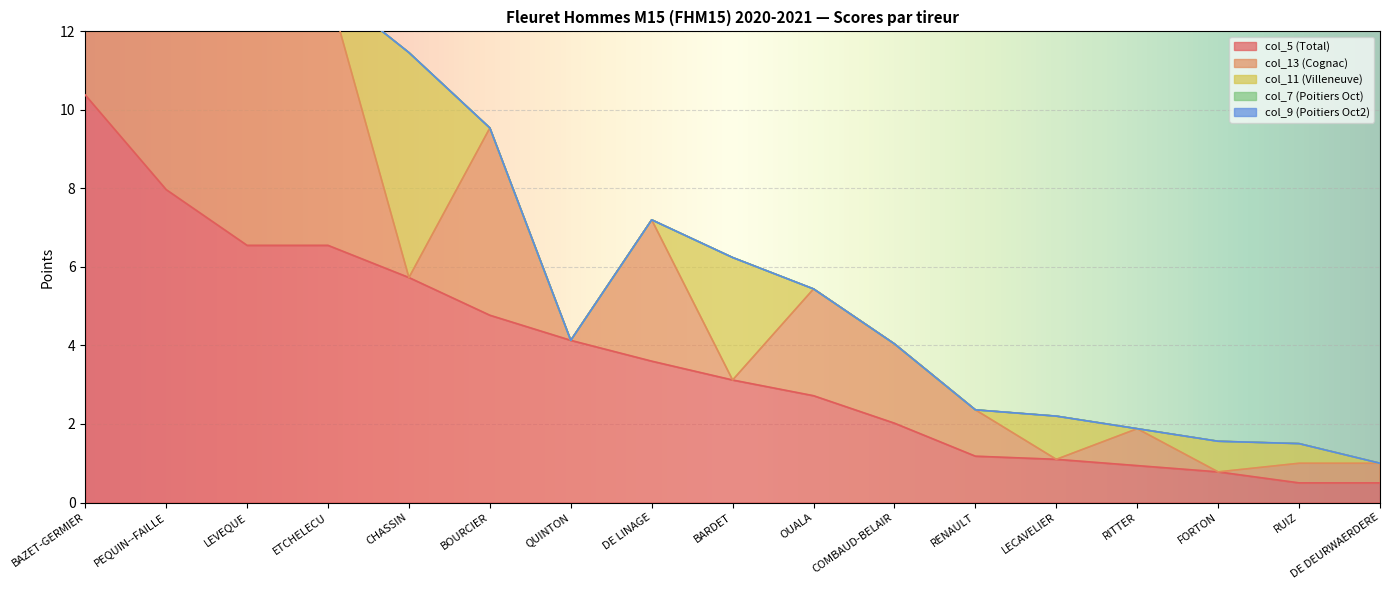

Which series ends up on top after the final intersection of col_11 (Villeneuve) and col_13 (Cognac)?

col_11 (Villeneuve)